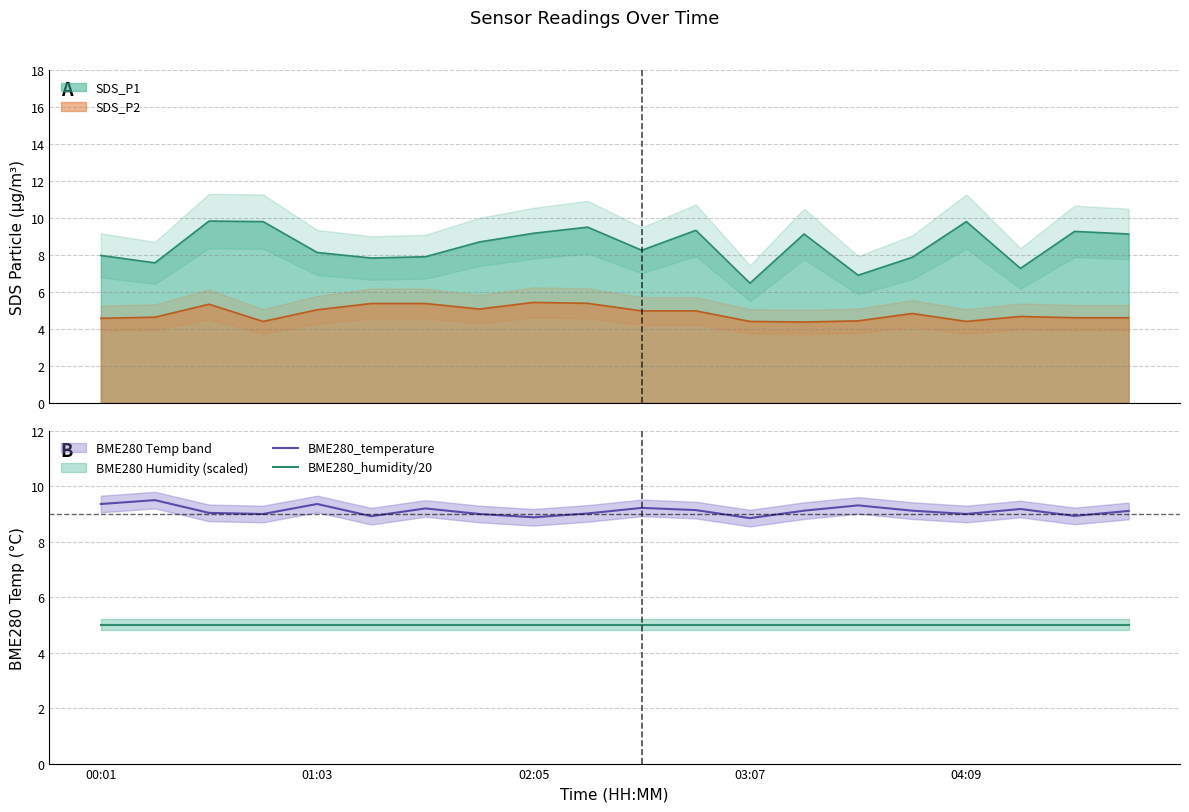

Which category has the lowest value in the BME280_humidity/20 series?

00:01